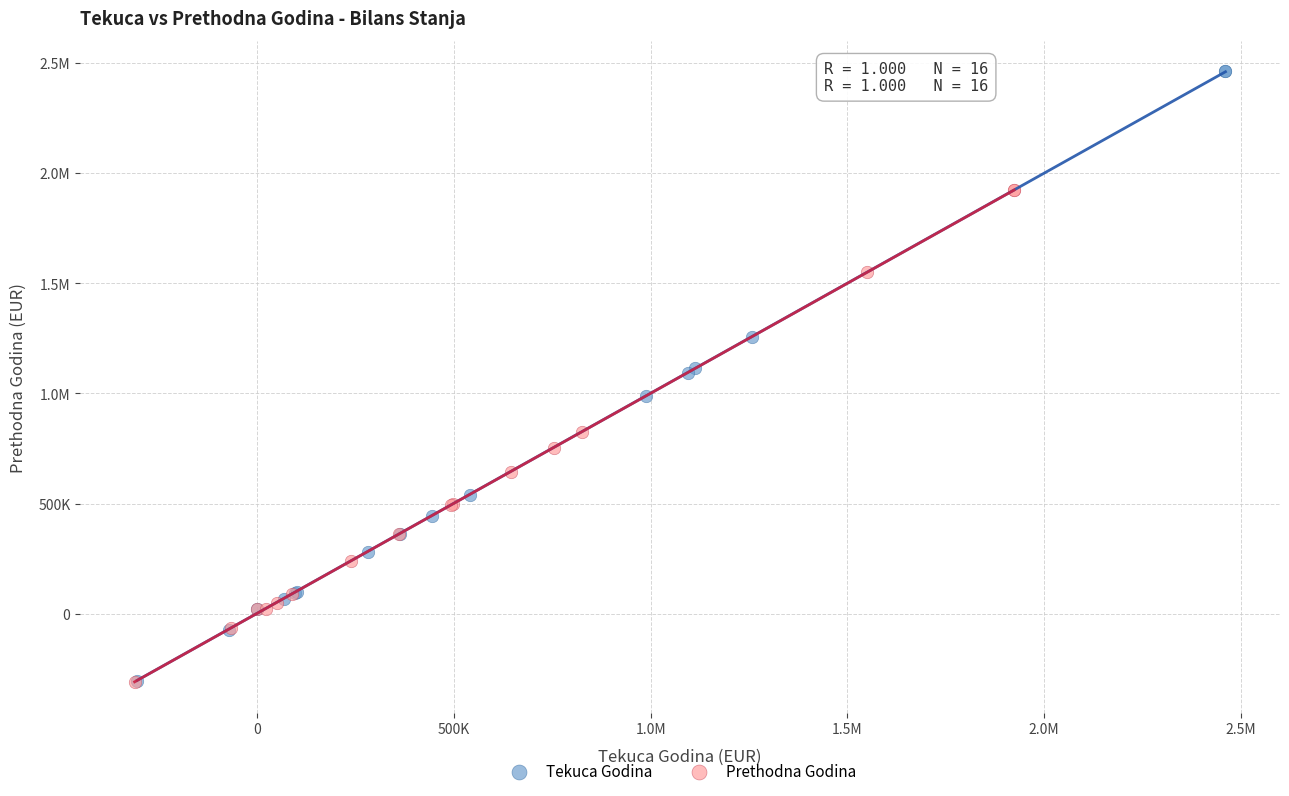

What are all the series names shown in the legend?

Tekuca Godina, Prethodna Godina